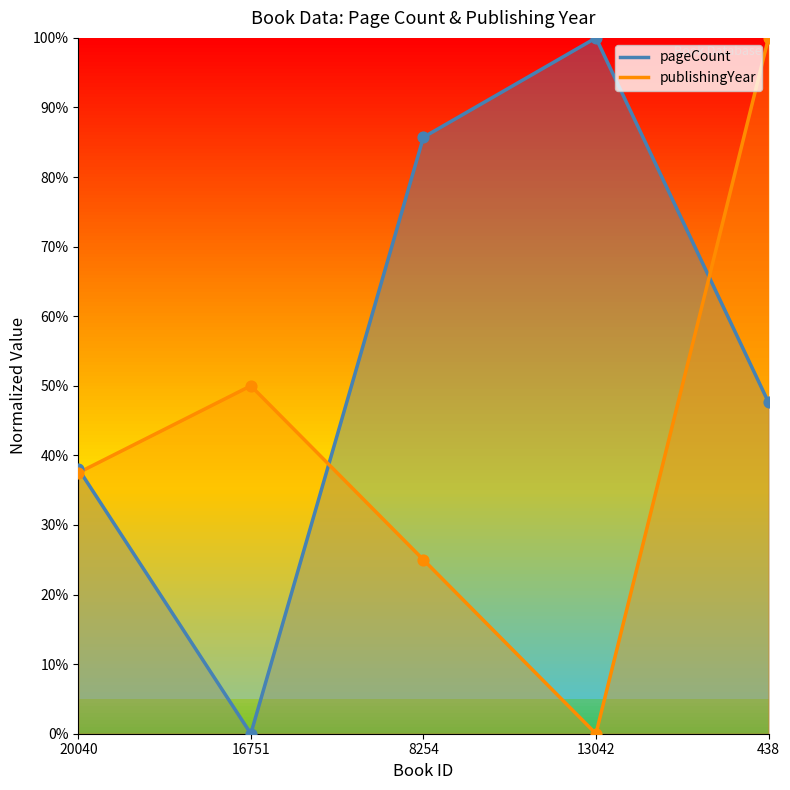

At which category is the sum across all series the highest?

438